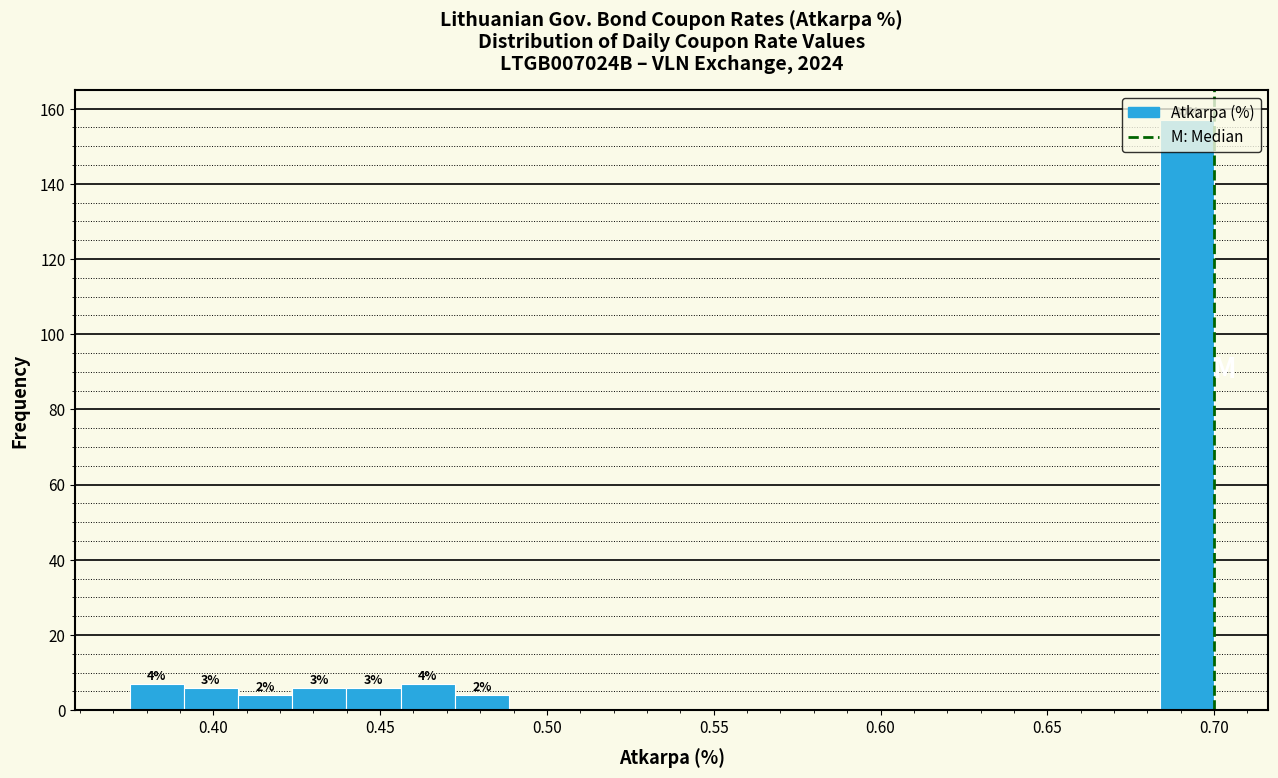

Read against the x-axis, roughly where is the centre of the tallest bar?

0.690